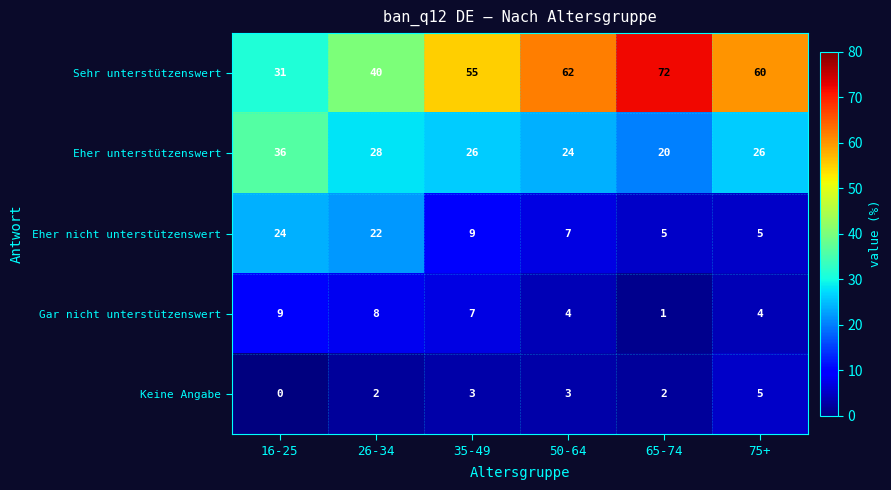

Which series has the largest total across all categories?

Sehr unterstützenswert